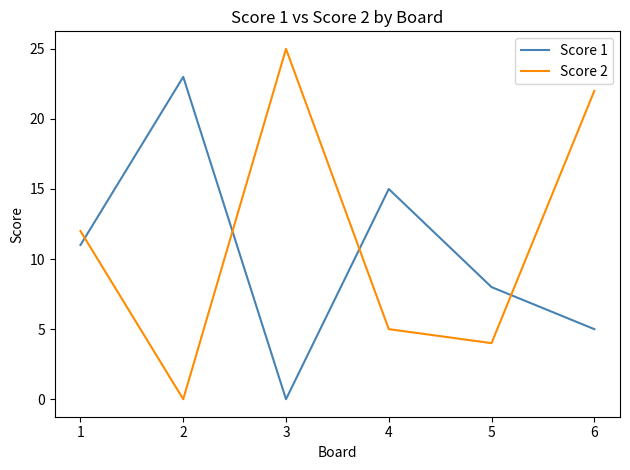

Which label corresponds to the largest value in the chart?

3